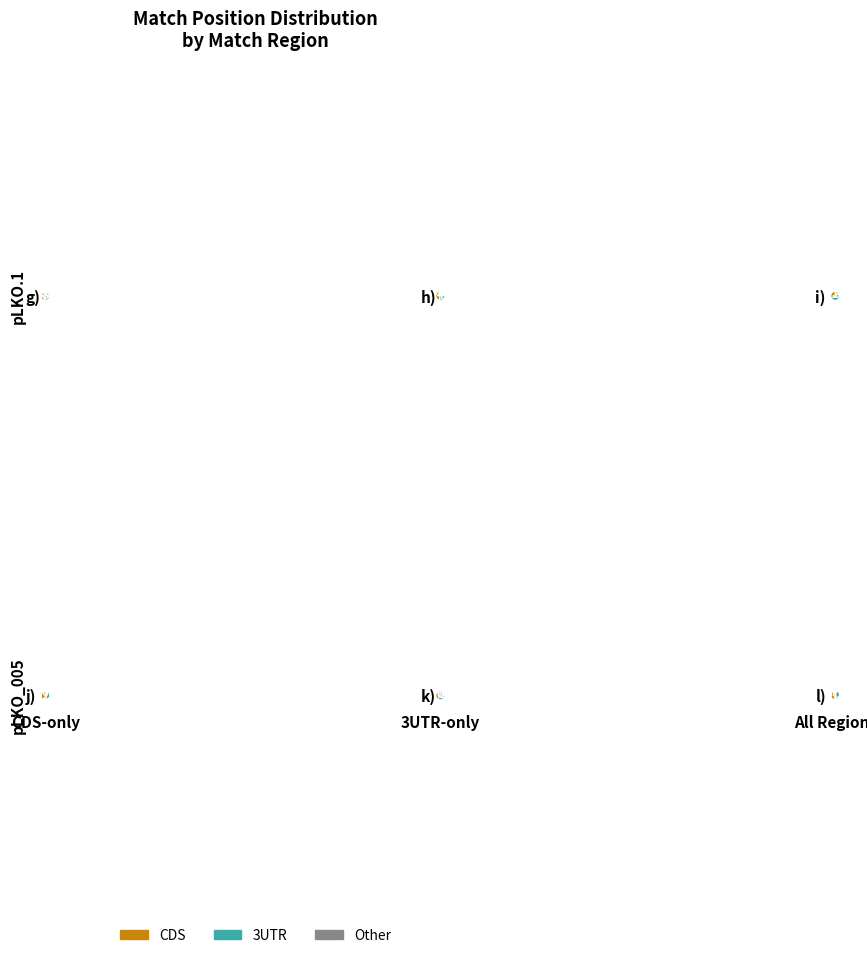

How many segments does this pie chart have?

12